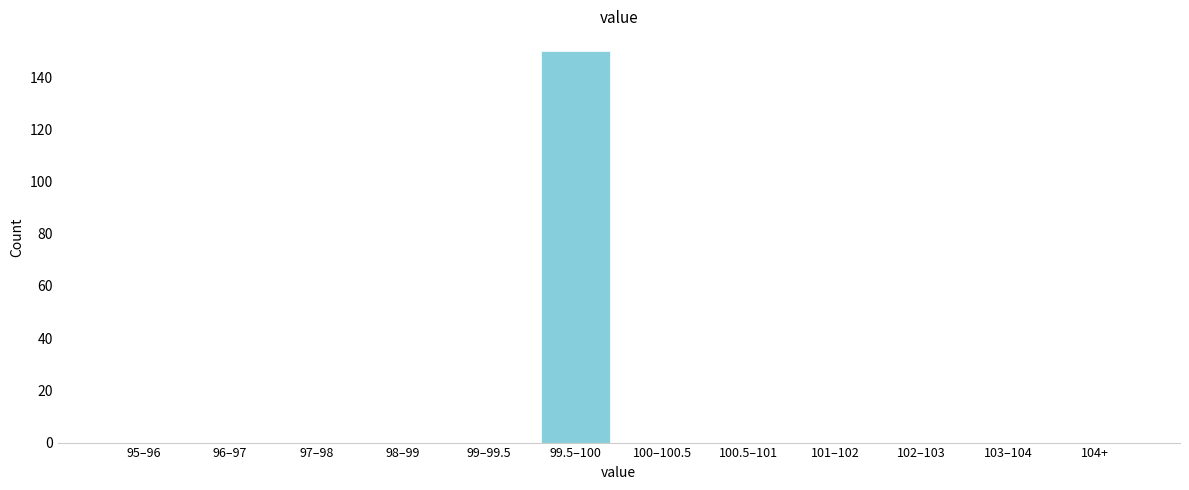

Reading left to right, transcribe all the data shown in this chart.

95–96=0	96–97=0	97–98=0	98–99=0	99–99.5=0	99.5–100=150	100–100.5=0	100.5–101=0	101–102=0	102–103=0	103–104=0	104+=0